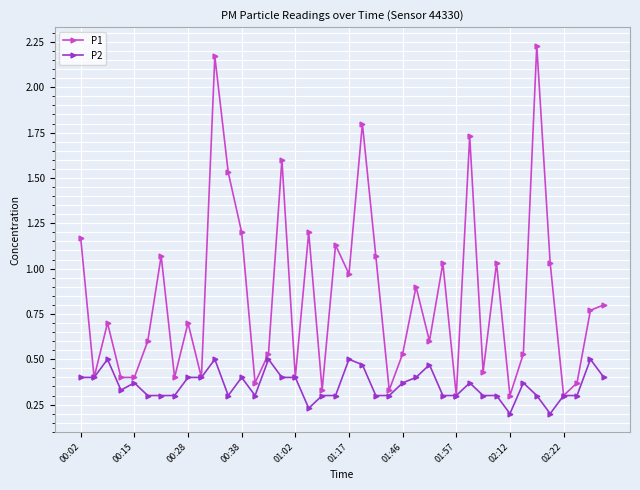

Which series has the largest total across all categories?

P1